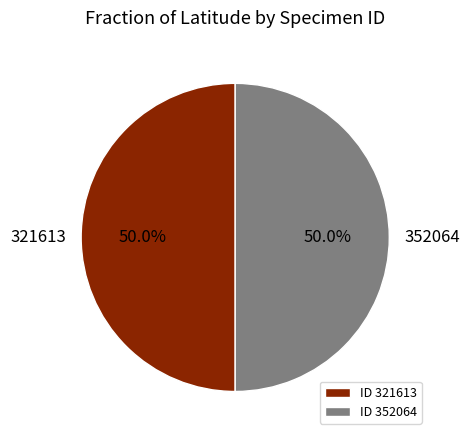

Is it true that 352064 is 50% of the pie?

True